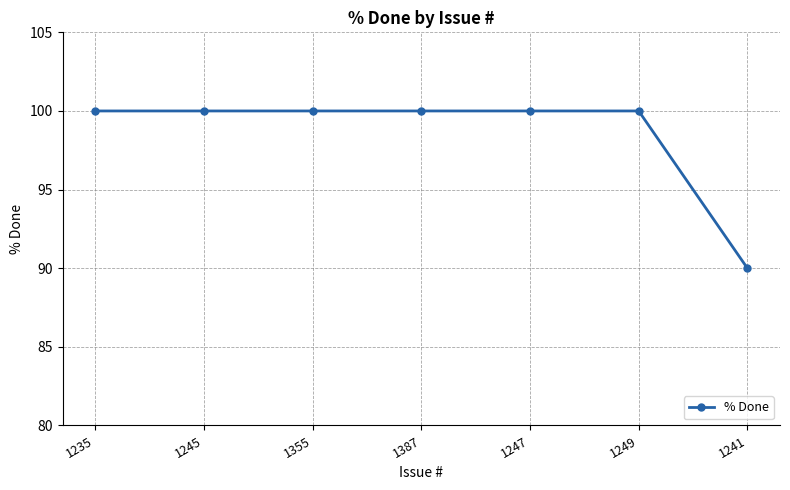

Read the value at 1249.

100